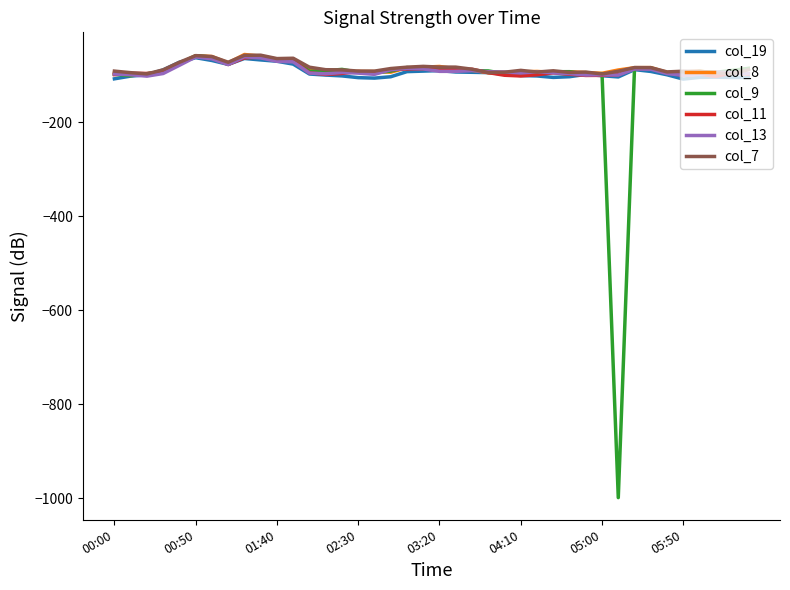

What is the maximum value for col_11?

-58.8